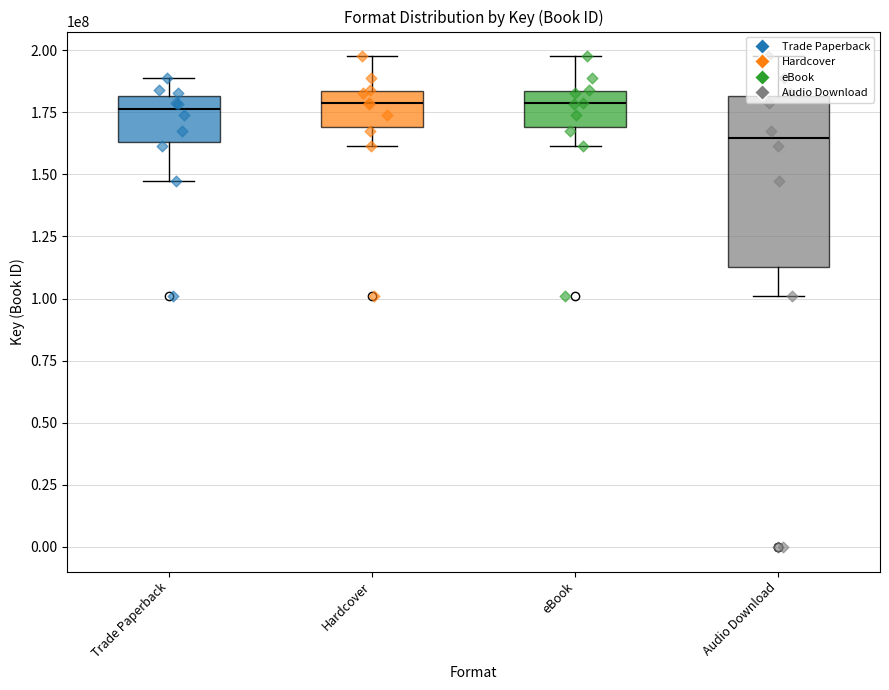

Which series reaches the maximum Y coordinate?

Hardcover